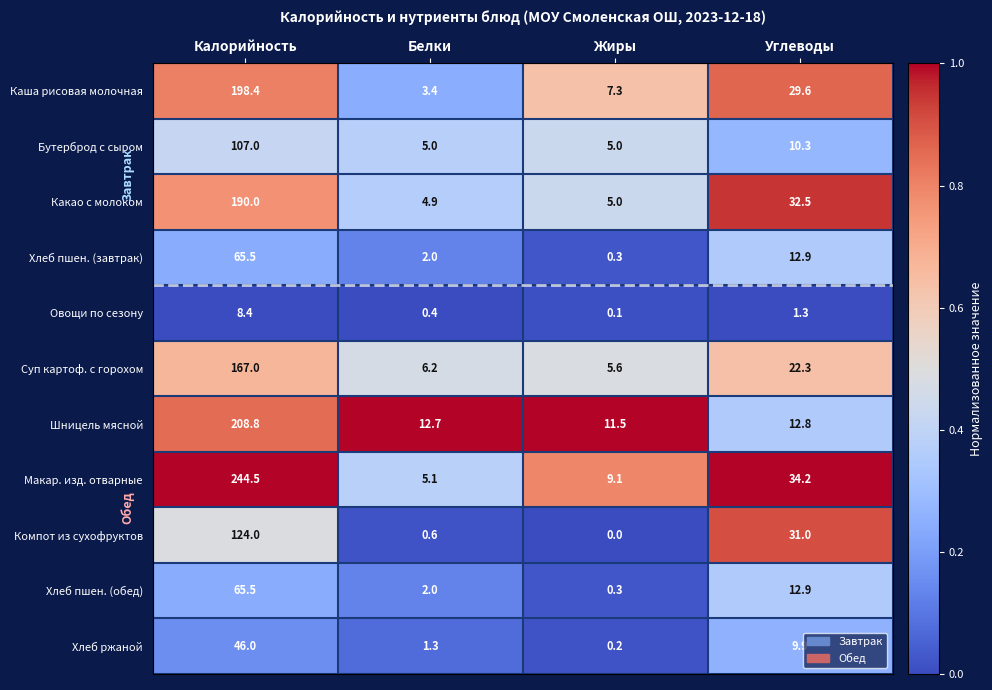

What is the difference between the second highest and minimum values in the Каша рисовая молочная series?

26.2